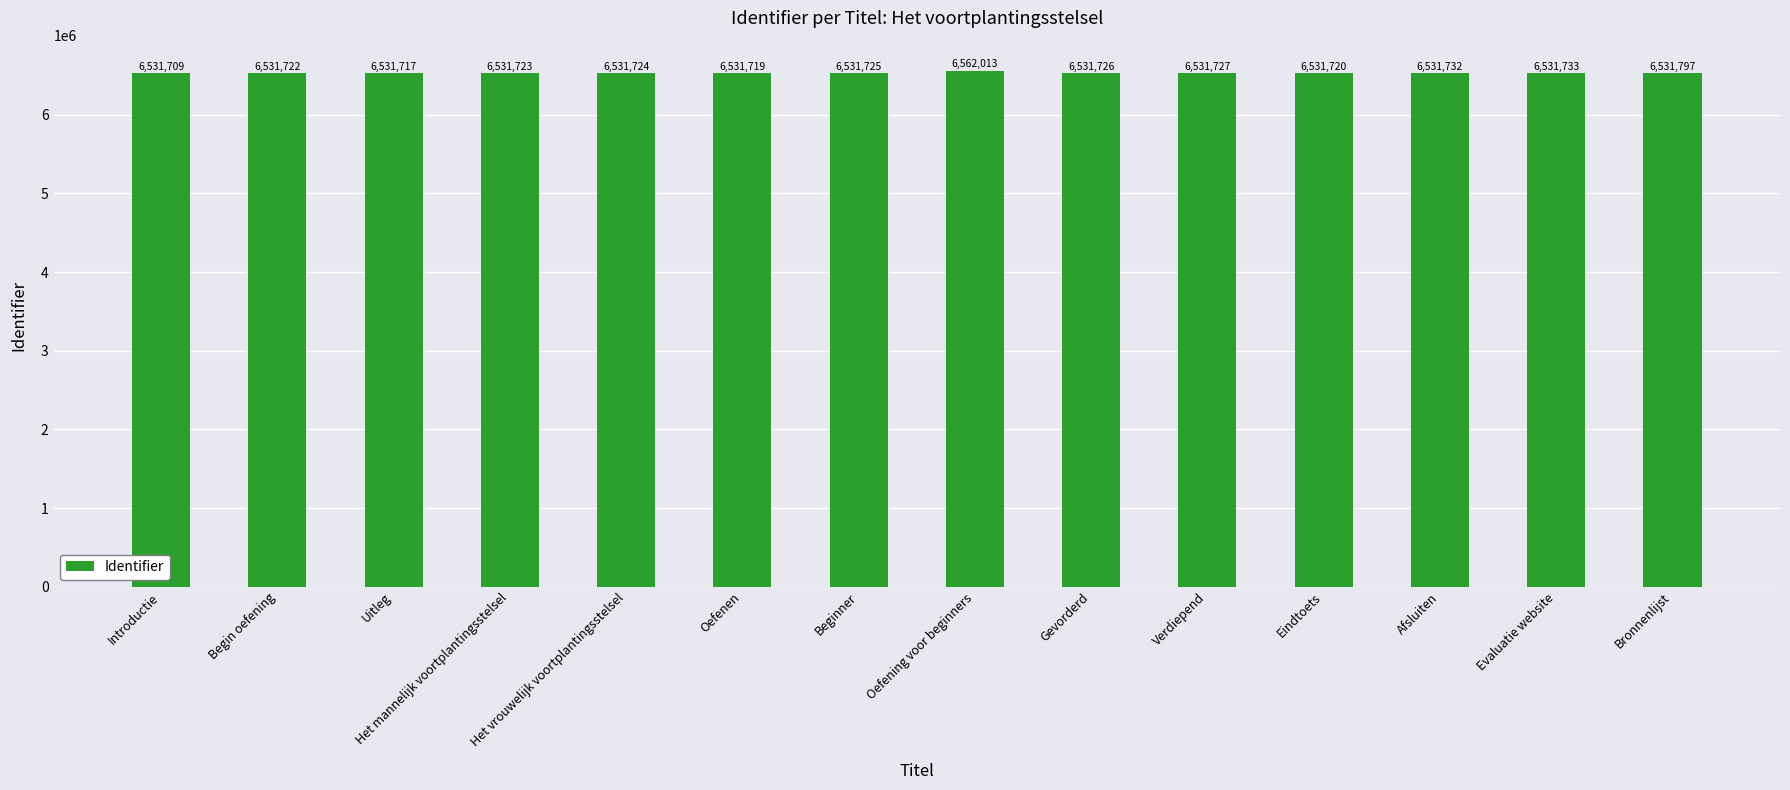

What is the average value?

6533892